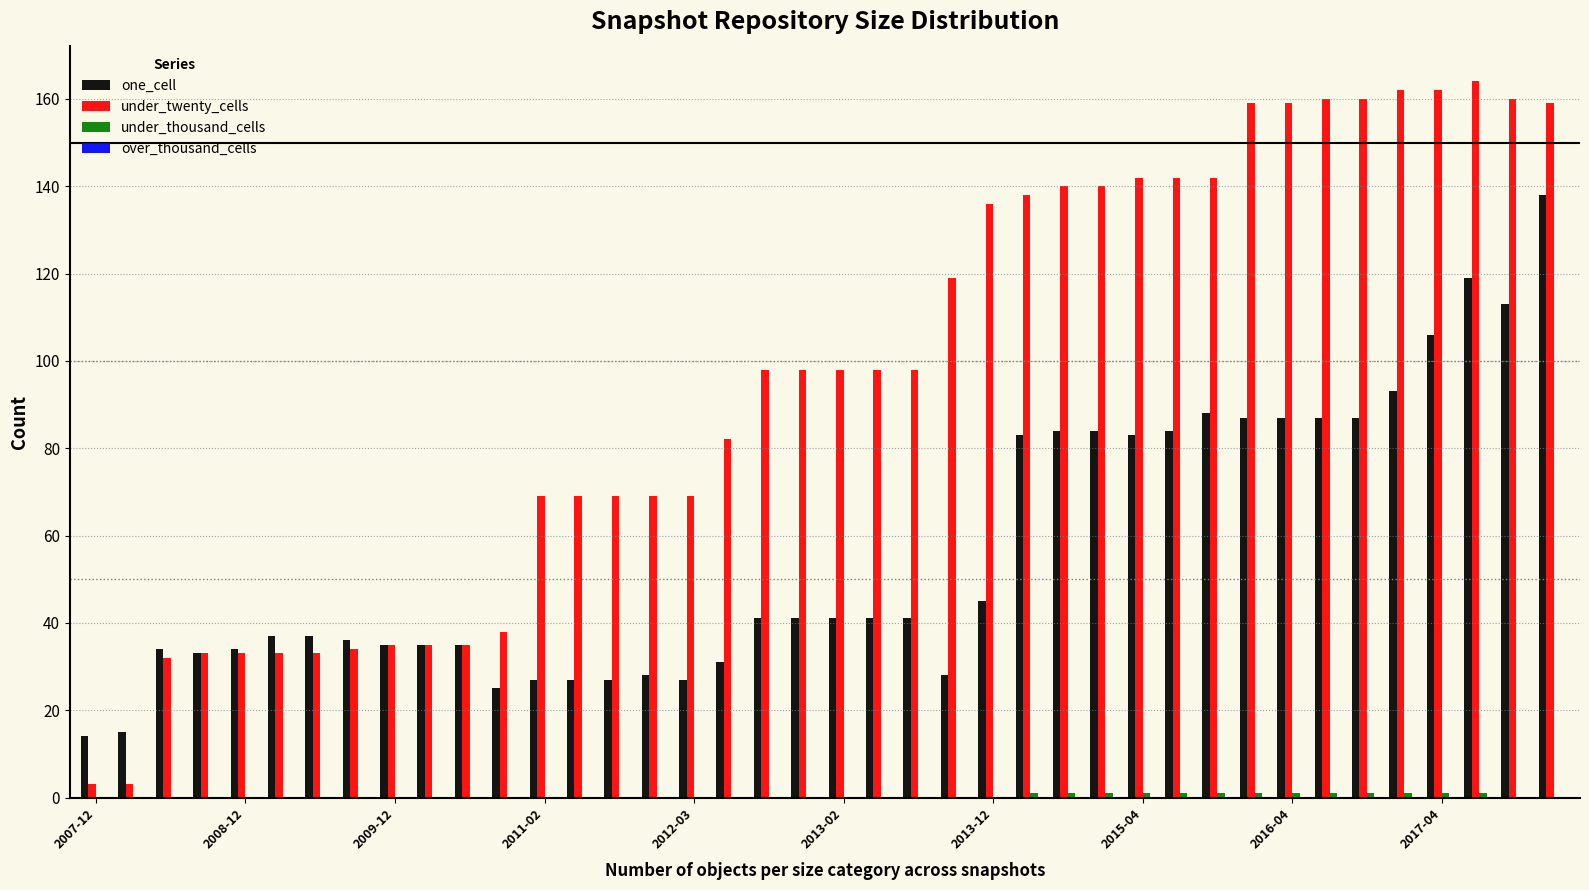

What is the highest value of the one_cell series?

138